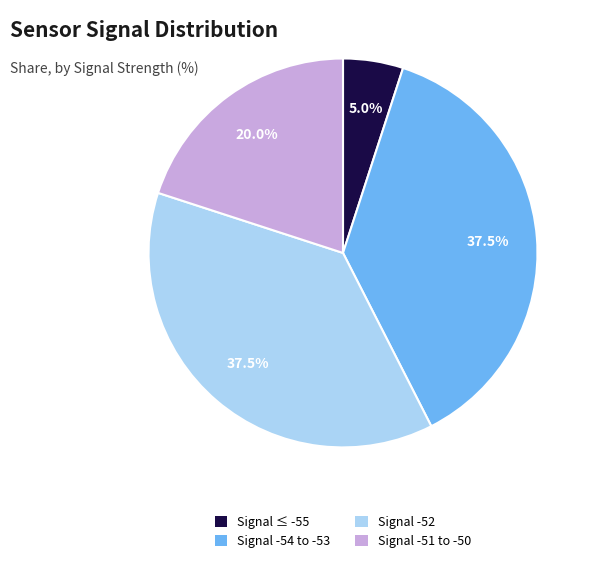

Does any single category account for the majority?

No